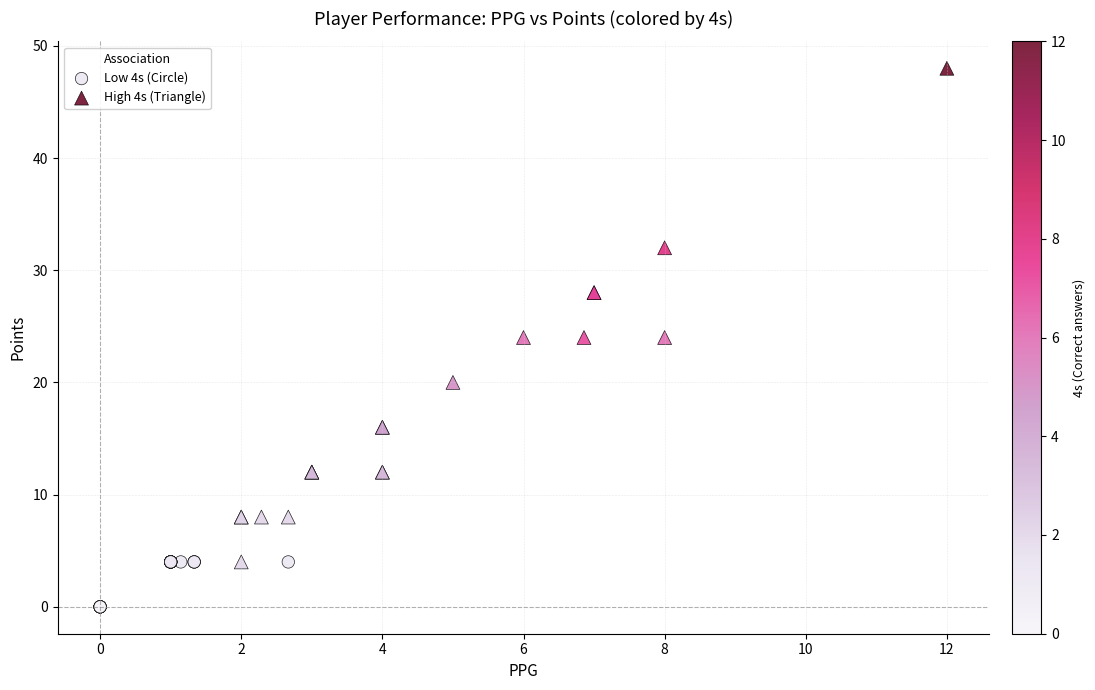

Which series contains the lowest Y value?

Low 4s (Circle)